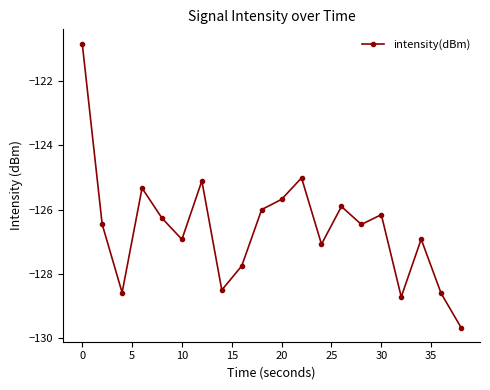

Is this an area chart (filled region under the line)?

No